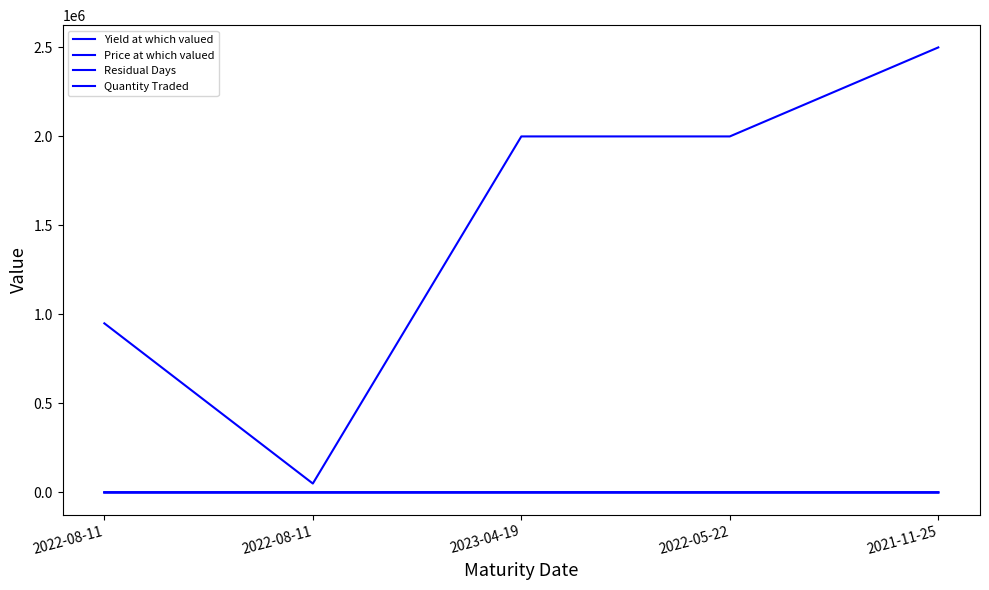

True or false: Residual Days and Yield at which valued intersect in this chart.

False